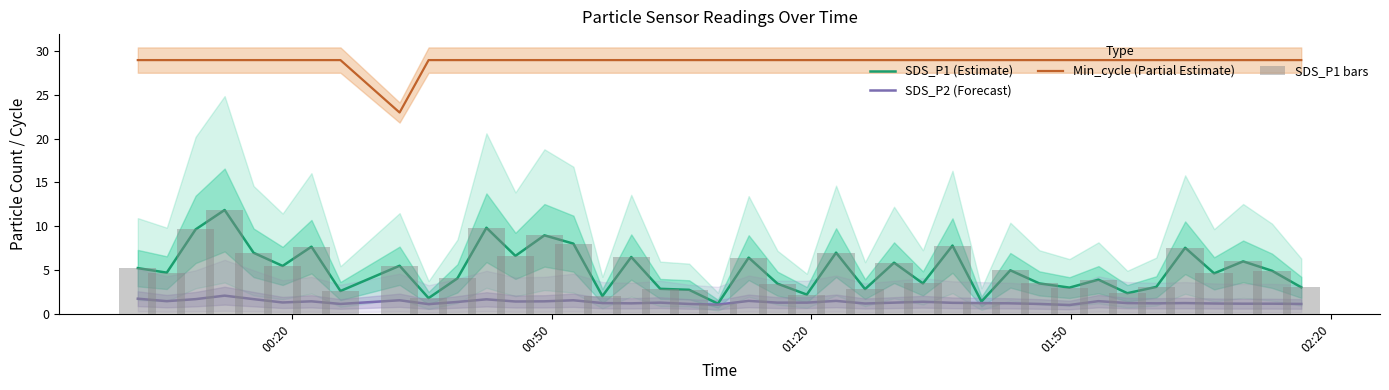

Rank the series by their maximum value, from highest to lowest.

Min_cycle (Partial Estimate), SDS_P1 (Estimate), SDS_P1 bars, SDS_P2 (Forecast)